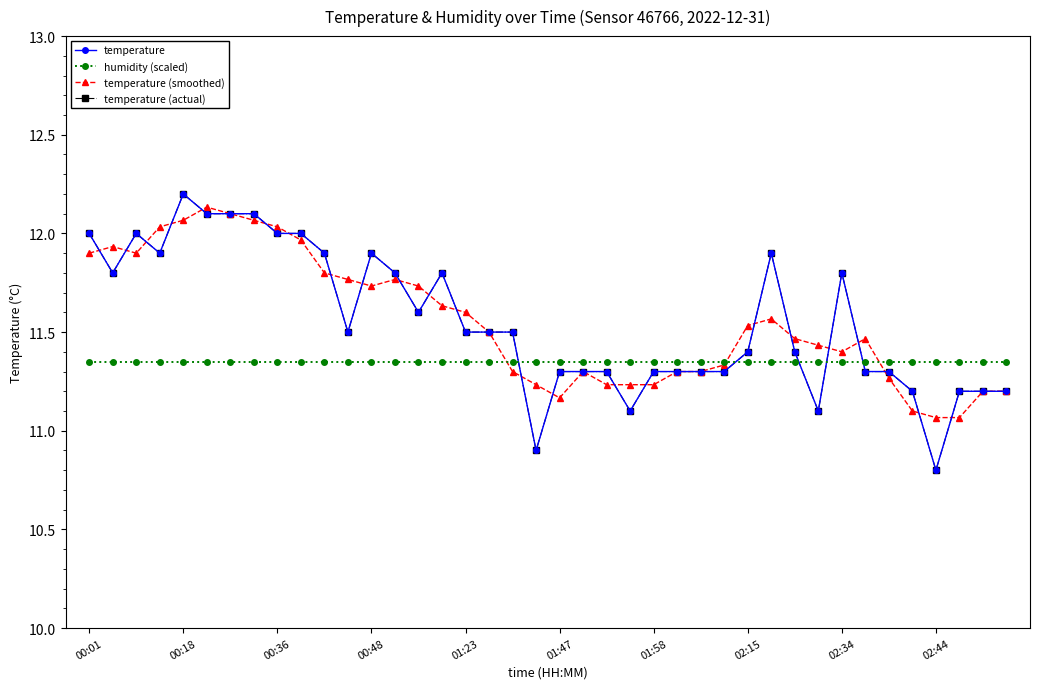

Is this an area chart (filled region under the line)?

No